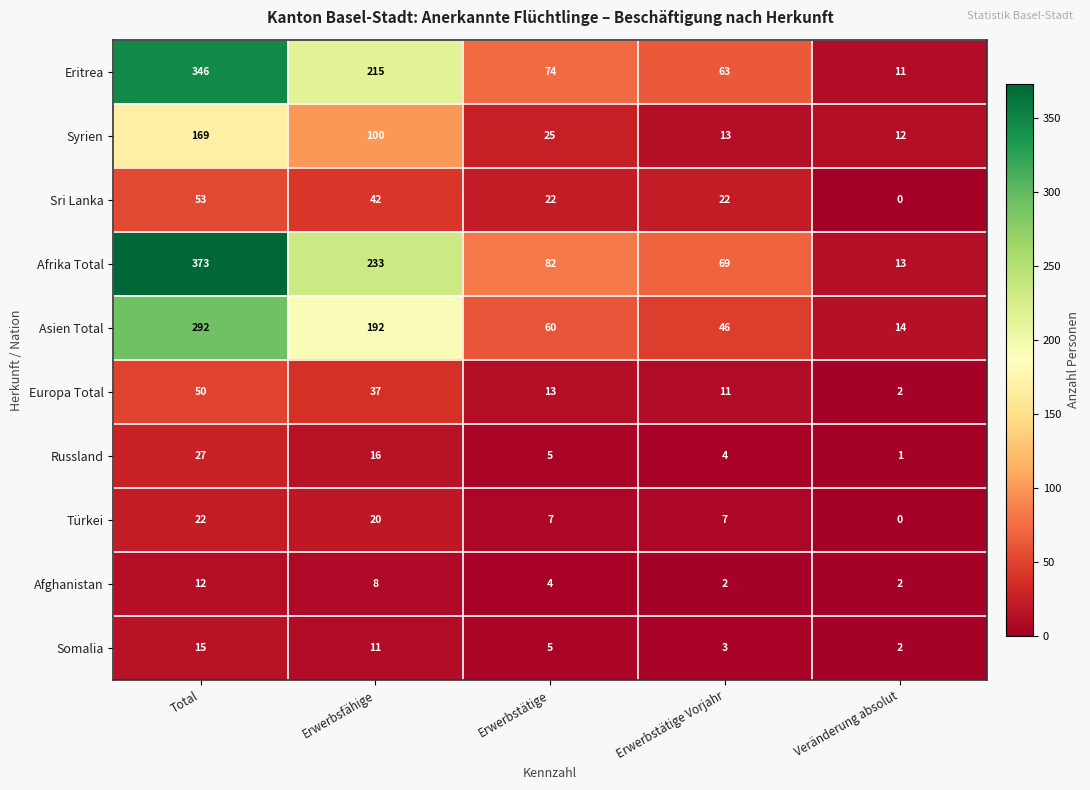

At which category is the sum across all series the highest?

Total